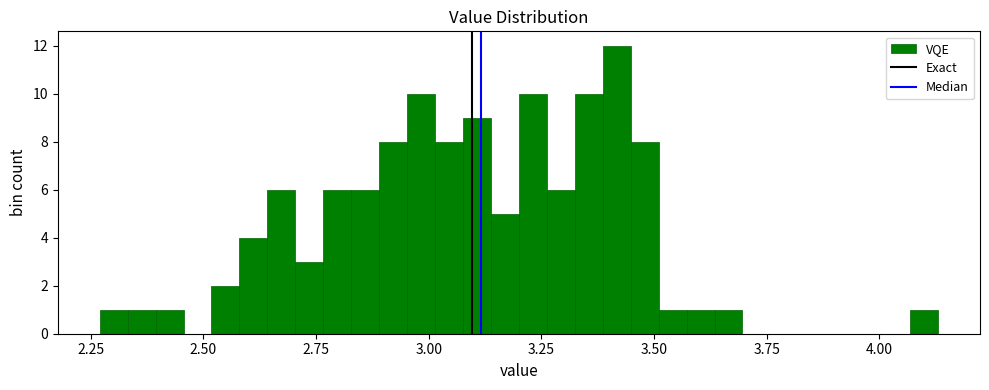

Around what value on the x-axis is the tallest bar? Give the approximate position of its centre, as read against the axis.

3.40